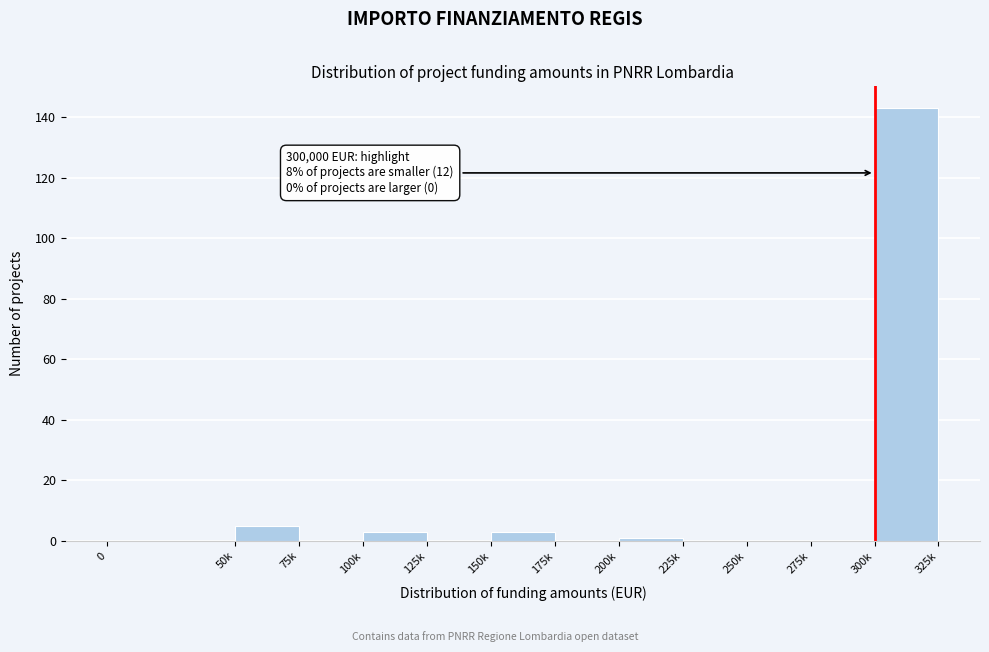

Reading left to right, transcribe all the data shown in this chart.

0=0	50k=5	75k=0	100k=3	125k=0	150k=3	175k=0	200k=1	225k=0	250k=0	275k=0	300k=143